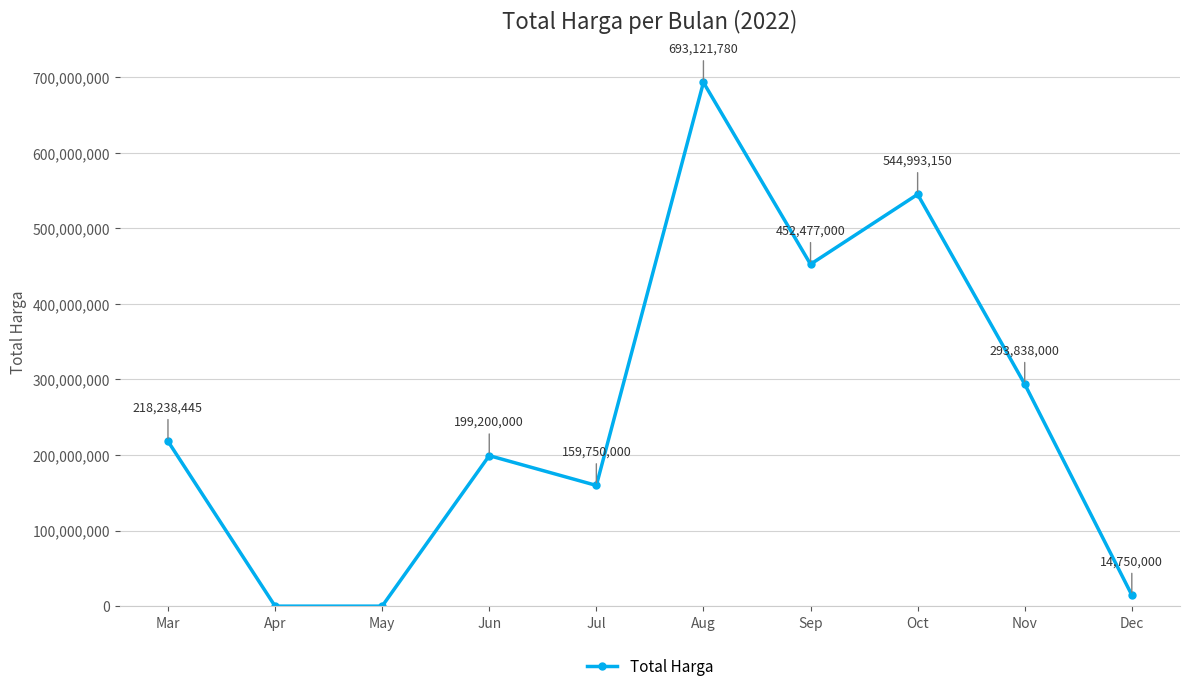

How many values are below 218238445?

5